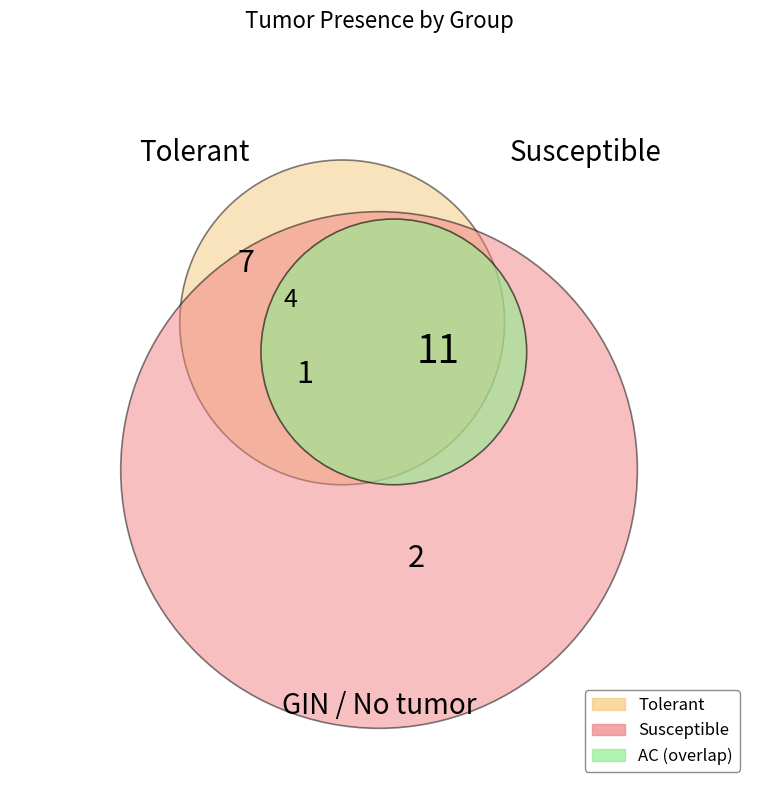

What is the largest slice in the pie chart?

Susceptible: AC